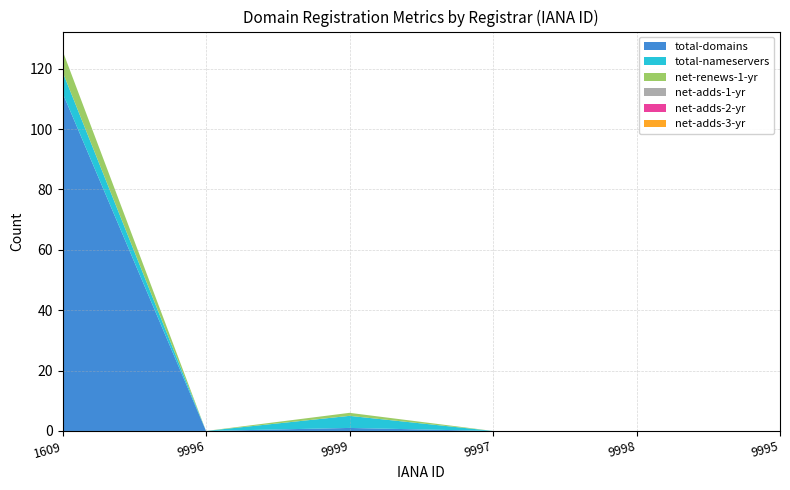

Reading right to left, what are all the values shown in this chart?

total-domains: 9995=0	9998=0	9997=0	9999=1	9996=0	1609=112
total-nameservers: 9995=0	9998=0	9997=0	9999=4	9996=0	1609=7
net-renews-1-yr: 9995=0	9998=0	9997=0	9999=1	9996=0	1609=7
net-adds-1-yr: 9995=0	9998=0	9997=0	9999=0	9996=0	1609=0
net-adds-2-yr: 9995=0	9998=0	9997=0	9999=0	9996=0	1609=0
net-adds-3-yr: 9995=0	9998=0	9997=0	9999=0	9996=0	1609=0